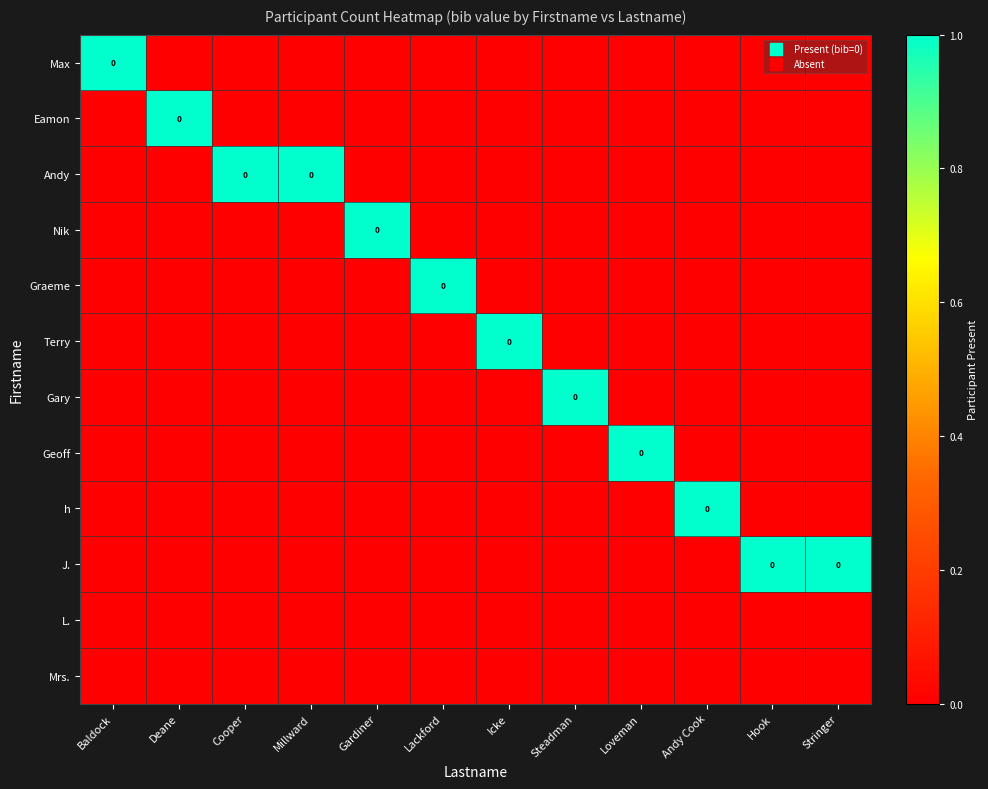

Count the number of data series in this chart.

12